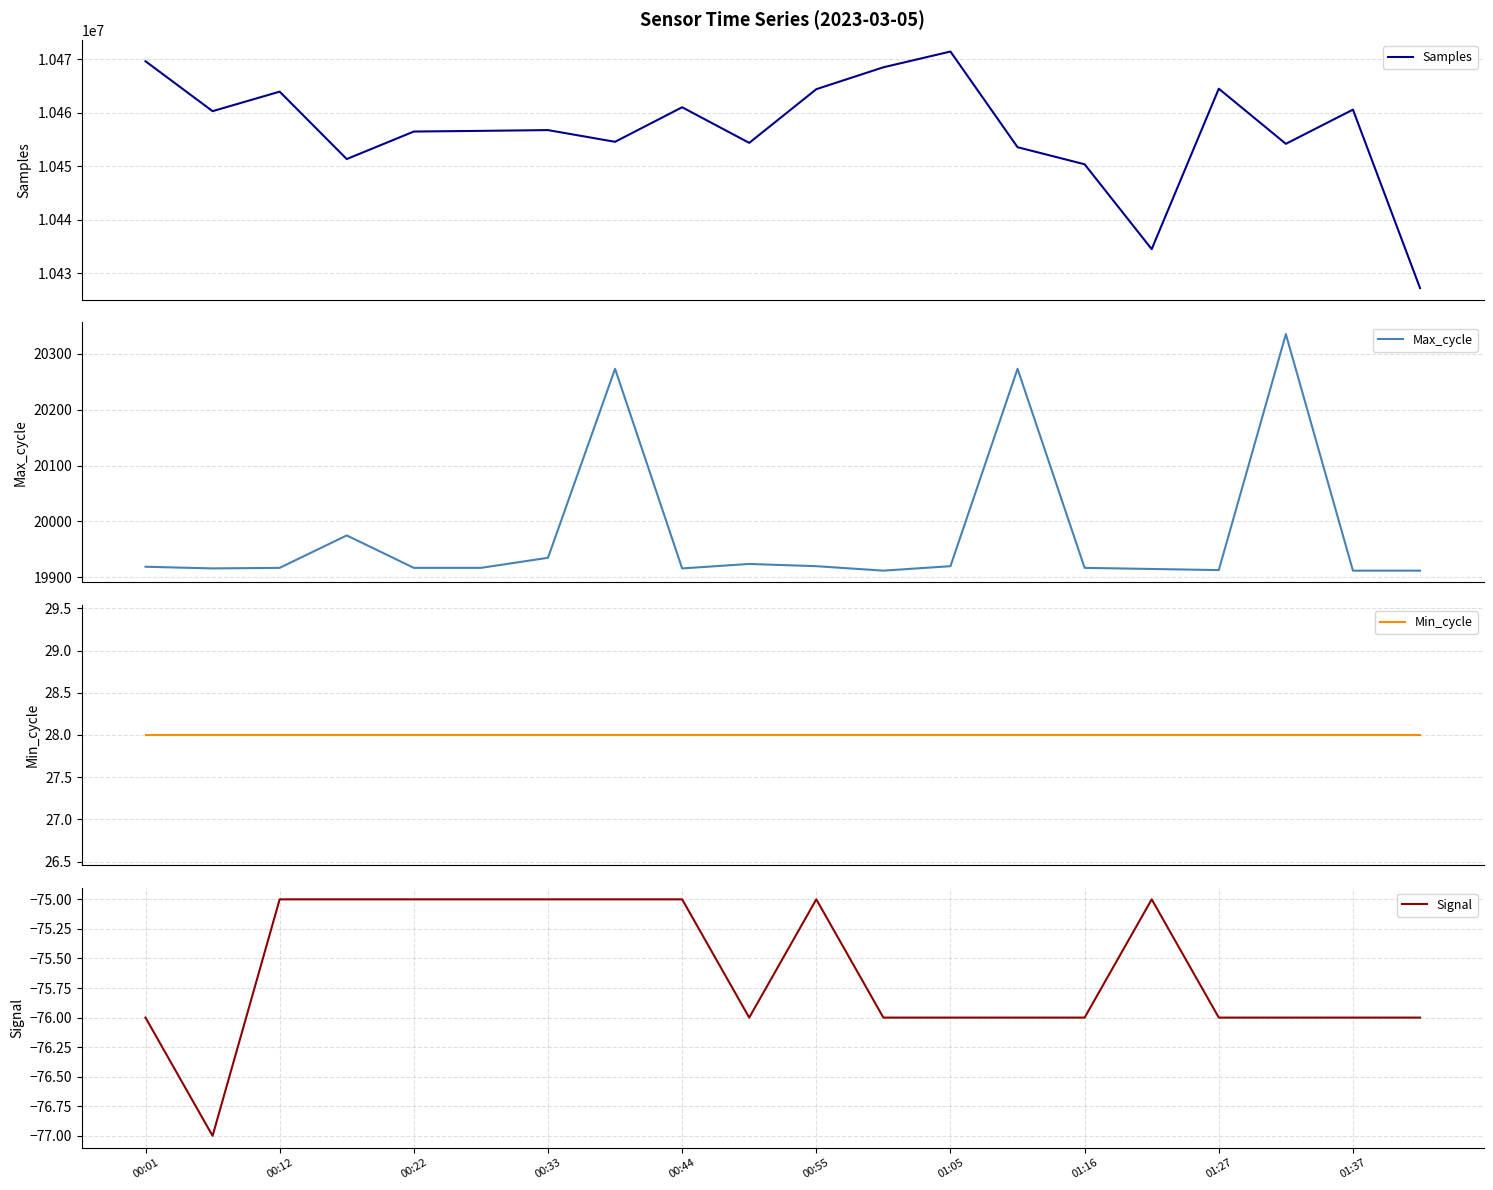

Is it true that Signal equals -75 at 00:22?

True